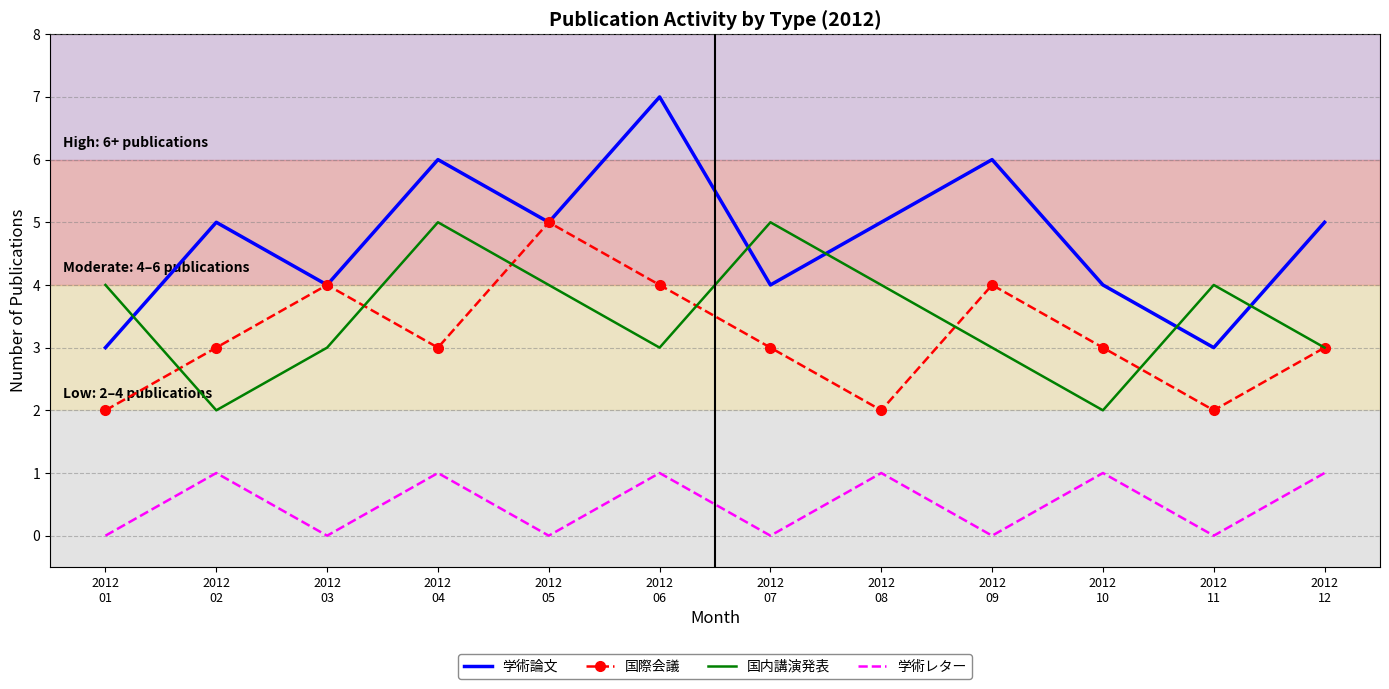

What is the maximum value shown in the chart?

7